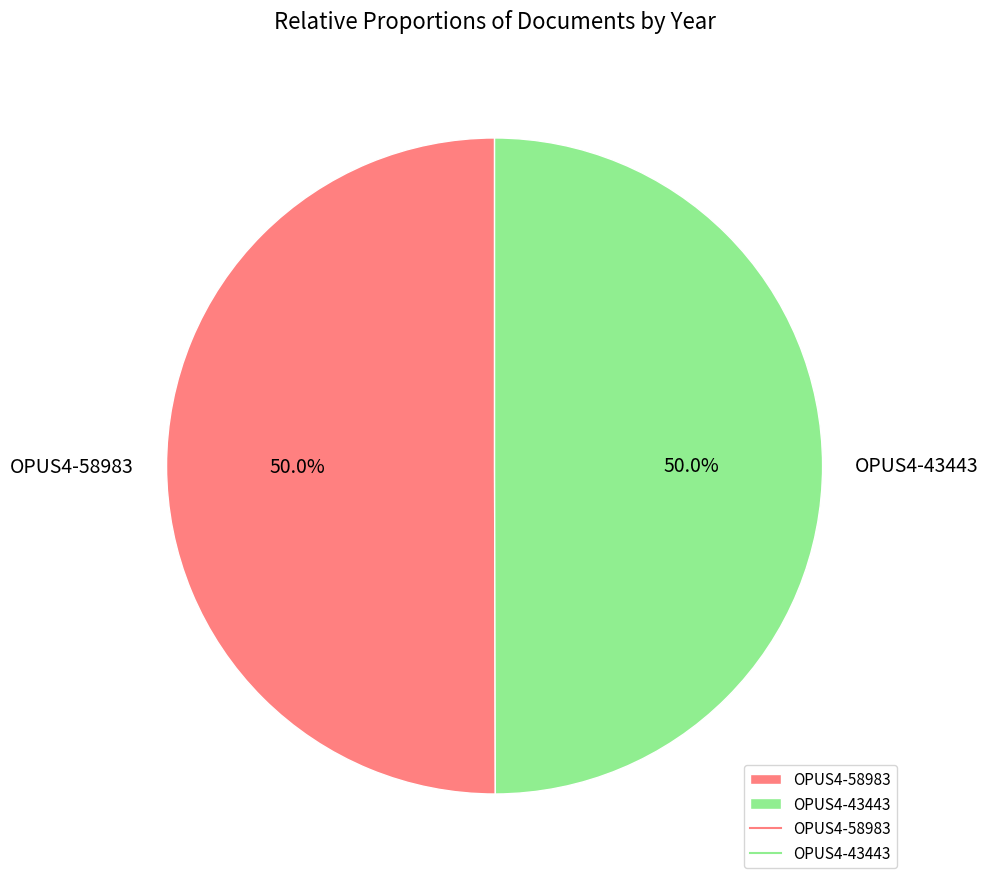

Is it true that OPUS4-43443 is 50% of the pie?

True